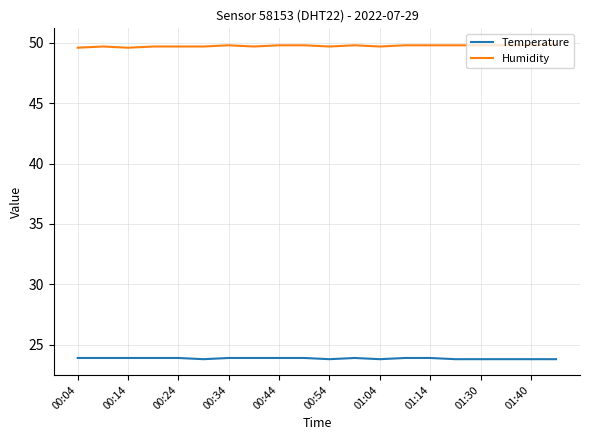

True or false: Humidity and Temperature intersect in this chart.

False